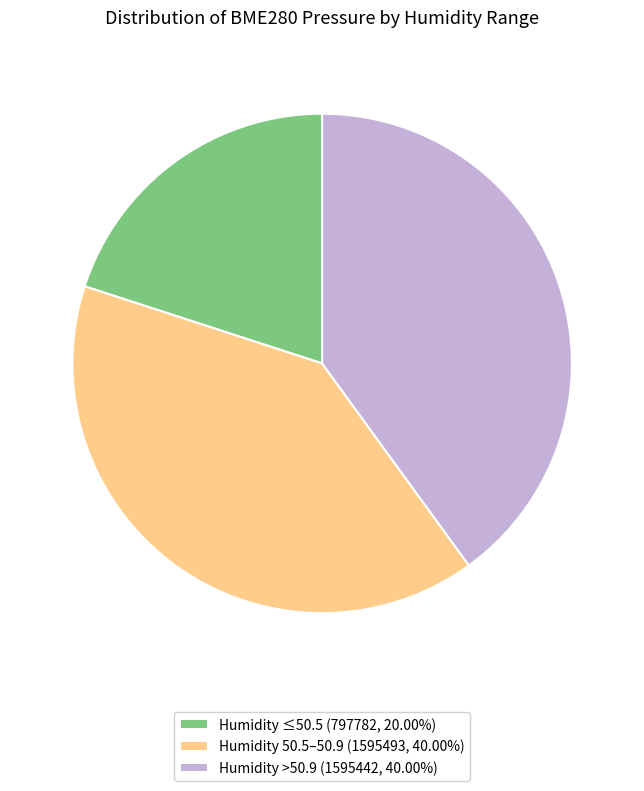

What is the ratio of the value at Humidity ≤50.5 (797782, 20.00%) to the value at Humidity 50.5–50.9 (1595493, 40.00%)?

0.5